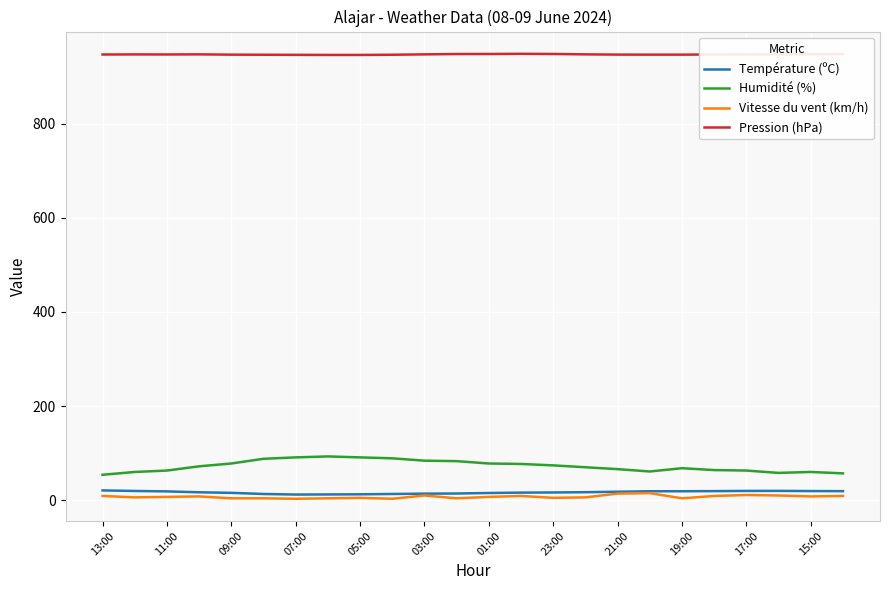

Which series has the largest range (max minus min)?

Humidité (%)